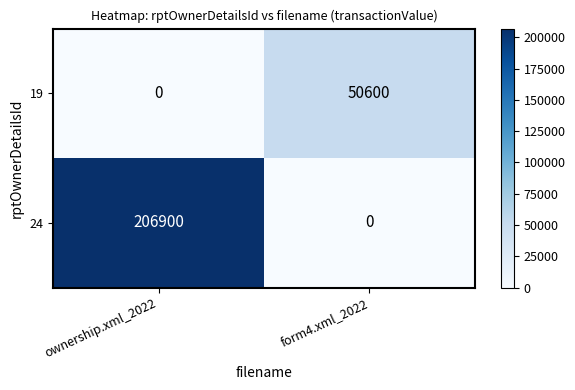

The 19 series shows 50600 at form4.xml_2022. True or false?

True